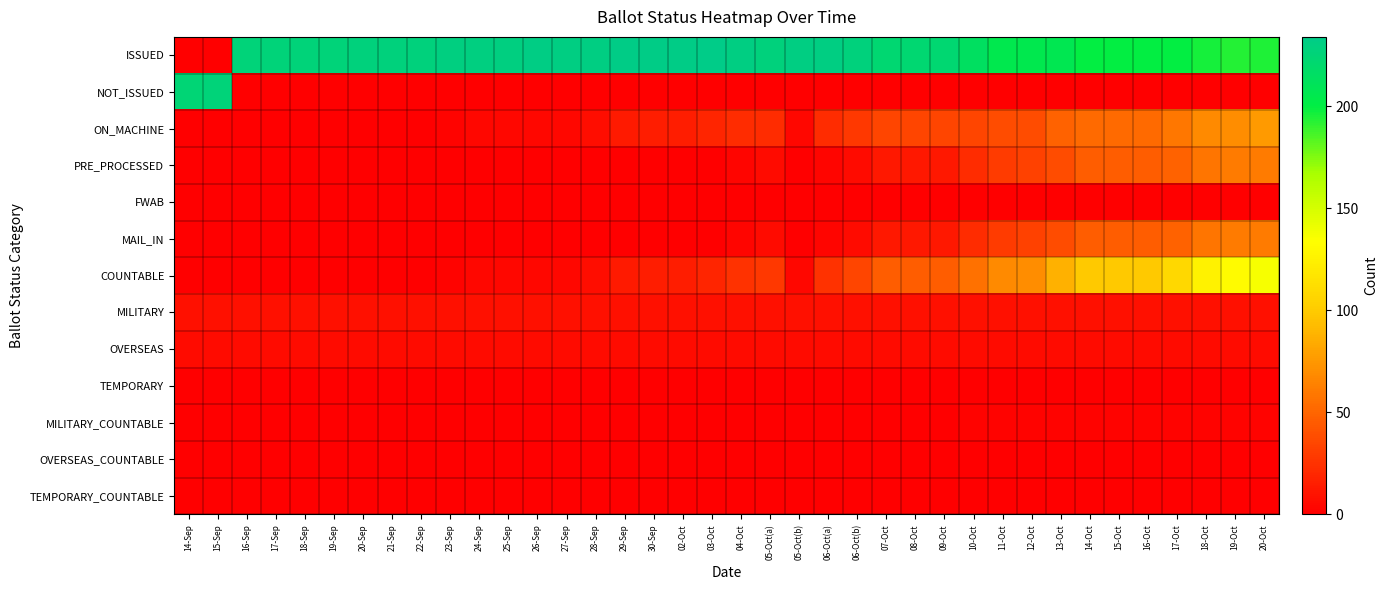

At how many categories does at least one series exceed 24?

38